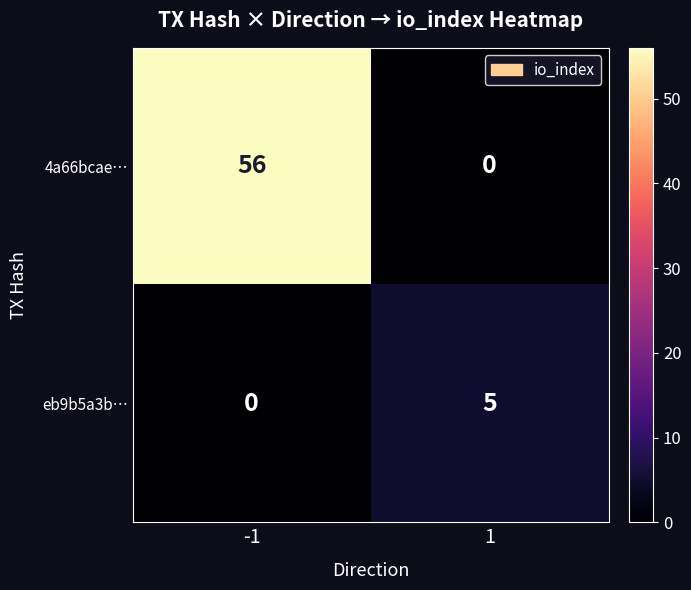

What is the difference between the maximum and minimum values in the 4a66bcae… series?

56